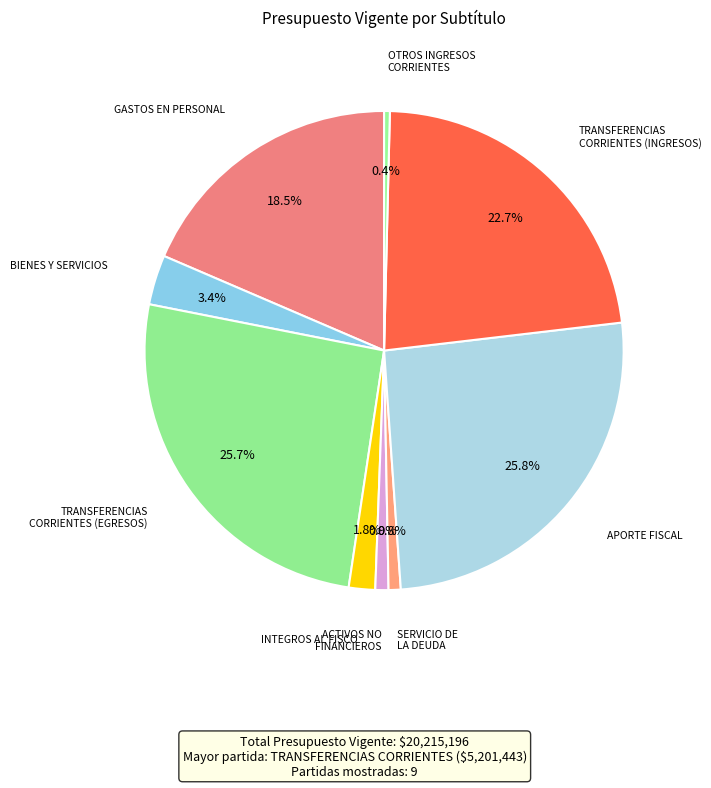

Rank the categories by value from highest to lowest.

APORTE FISCAL, TRANSFERENCIAS CORRIENTES, TRANSFERENCIAS CORRIENTES INGRESOS, GASTOS EN PERSONAL, BIENES Y SERVICIOS DE CONSUMO, INTEGROS AL FISCO, ADQUISICIÓN DE ACTIVOS NO FINANCIEROS, SERVICIO DE LA DEUDA, OTROS INGRESOS CORRIENTES